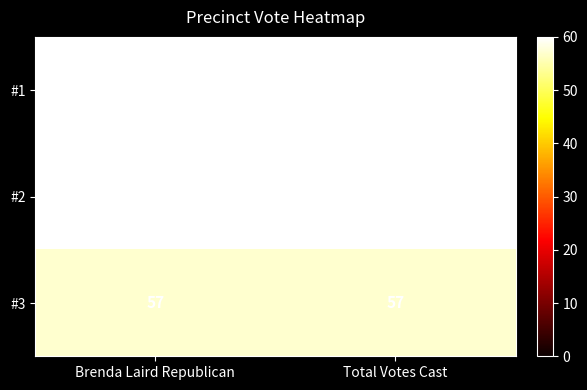

What is the total value across all series at Brenda Laird Republican?

177